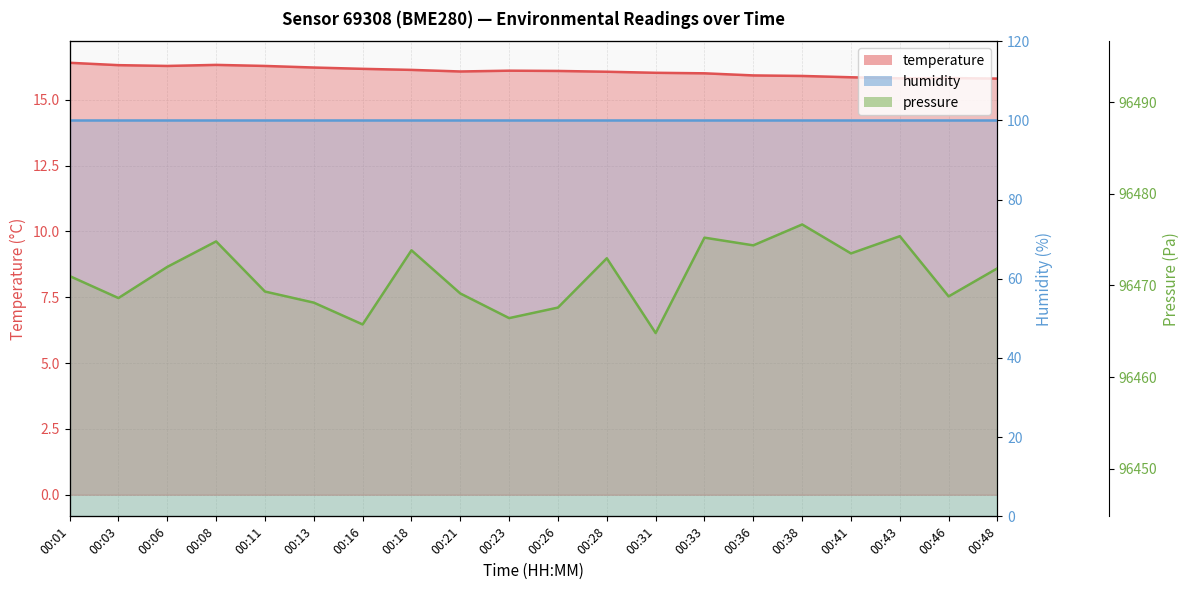

How many data points in pressure are less than 96471?

9